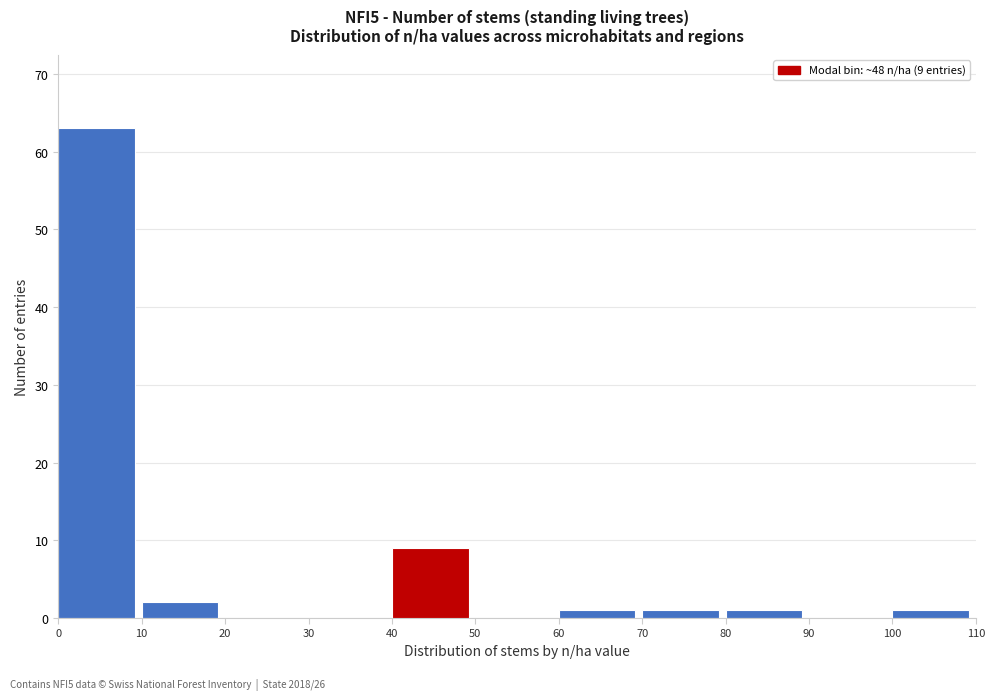

Over which range of the x-axis is the bar tallest?

0 to 10